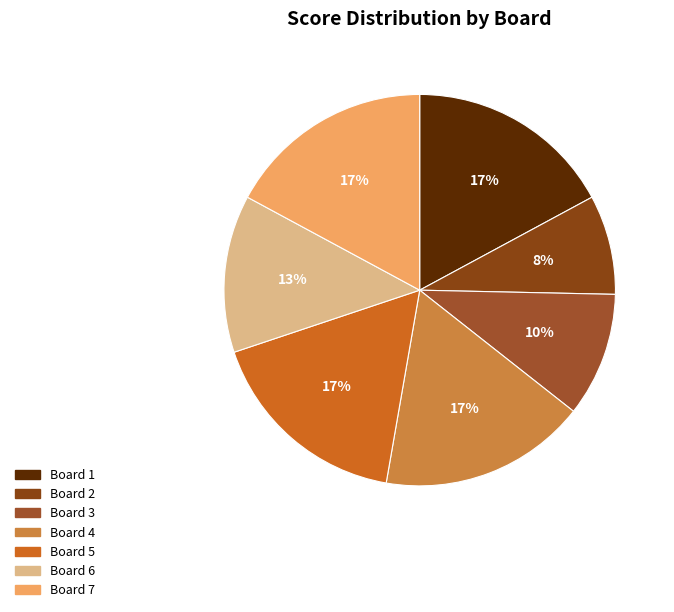

To the nearest percent, what is the difference between the largest and smallest slice percentages?

9%